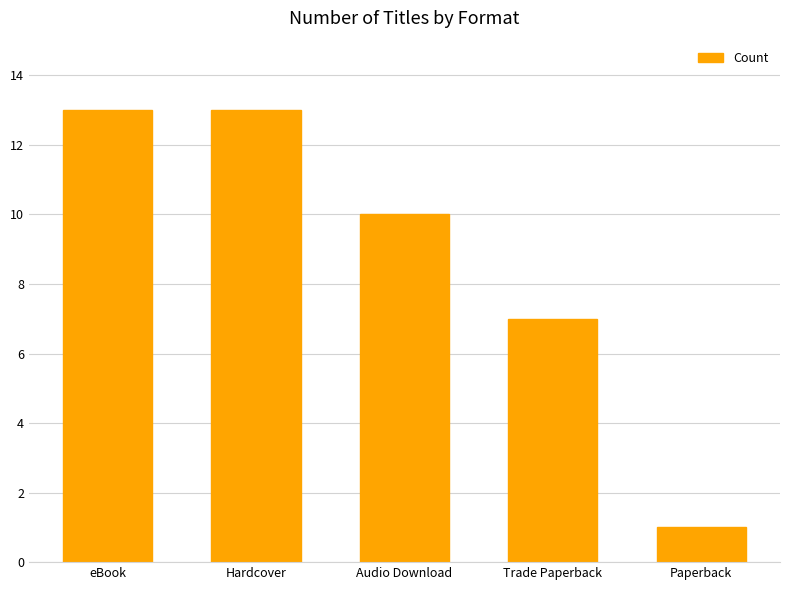

Reading left to right, list all the values displayed in this chart.

eBook=13	Hardcover=13	Audio Download=10	Trade Paperback=7	Paperback=1